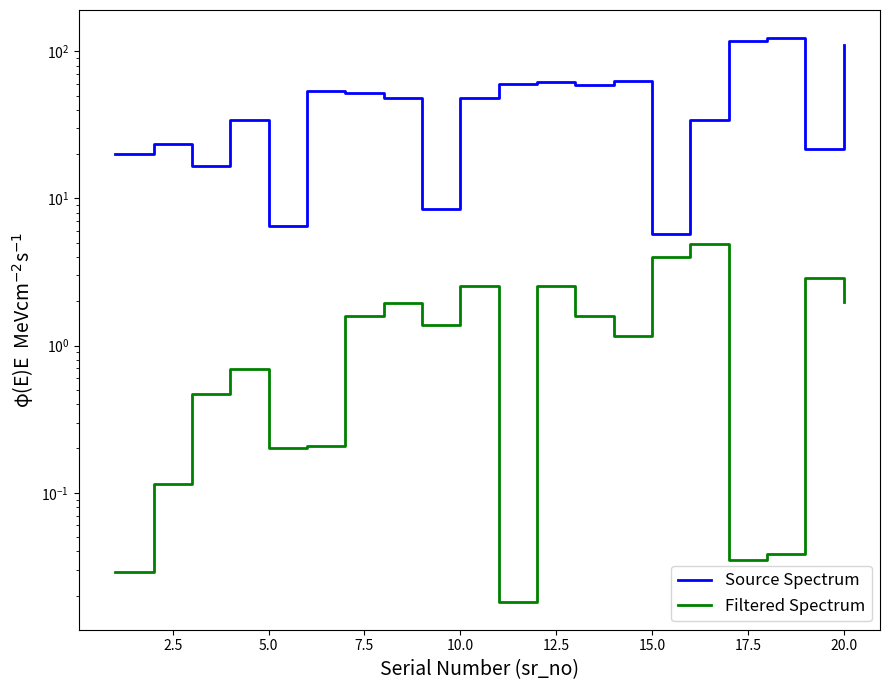

What is the value of the Filtered Spectrum point at the 10th from the left?

2.6